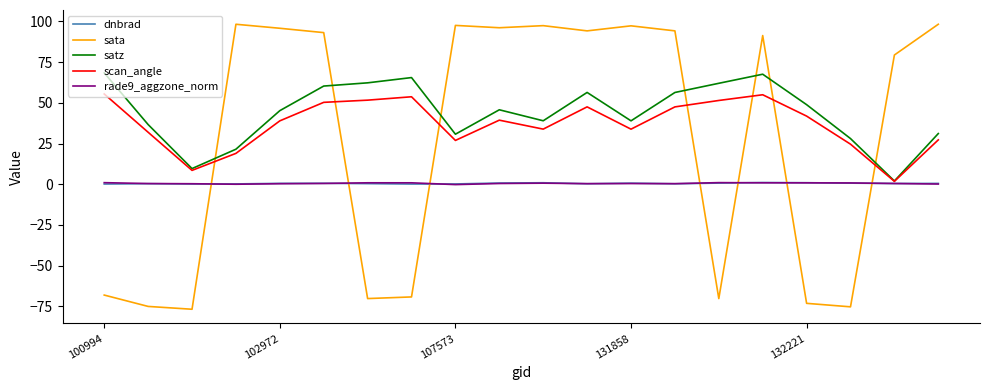

What is the smallest value displayed?

-76.7